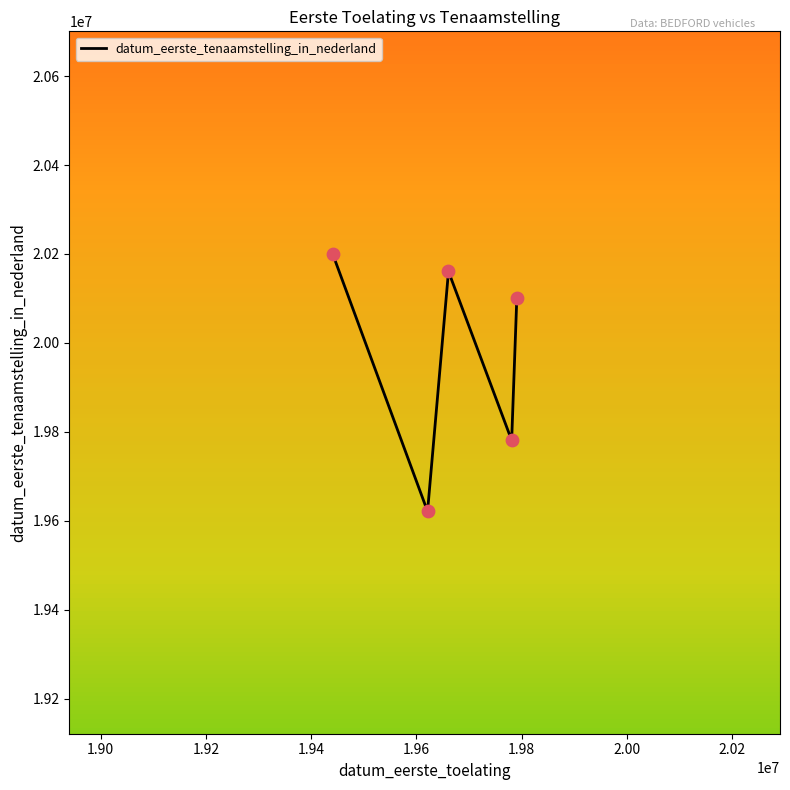

What is the minimum value shown in the chart?

19621029